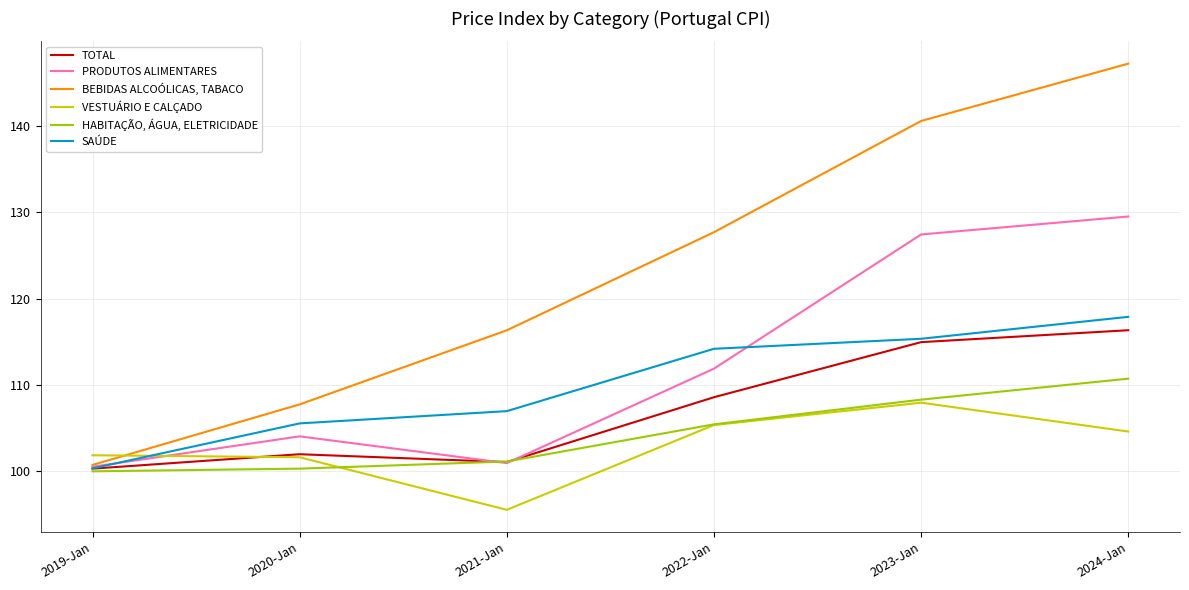

What is the average value of the SAÚDE series?

110.0